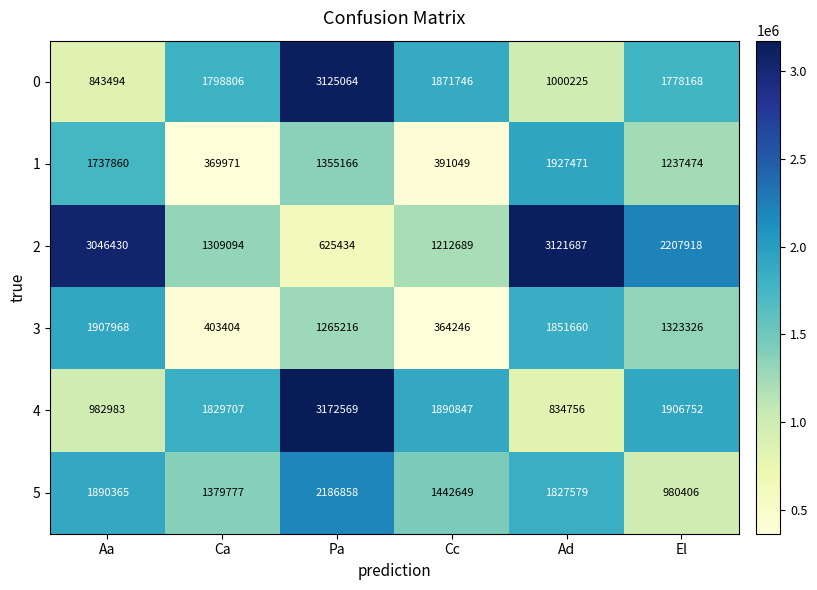

What is the sum of the 2 values at Ad and Aa?

6168117